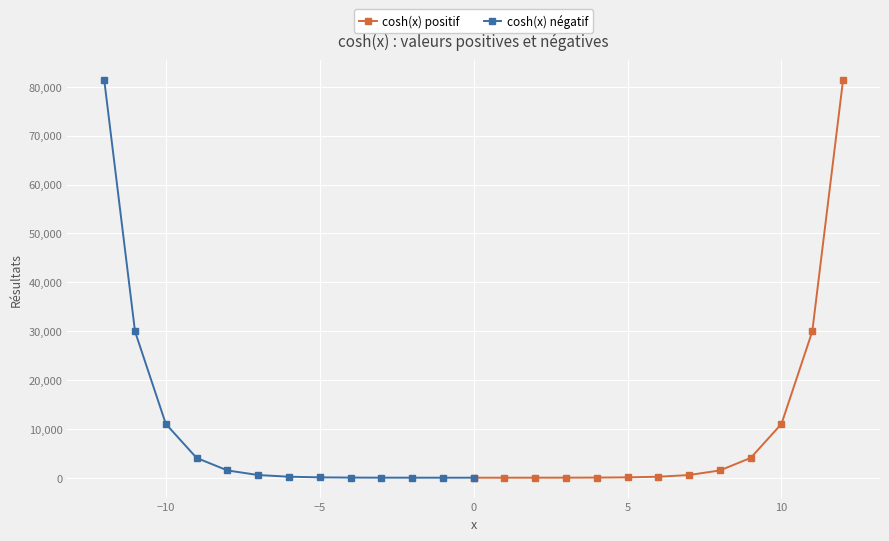

What is the value of the cosh(x) positif point at the 2nd from the left?

1.5